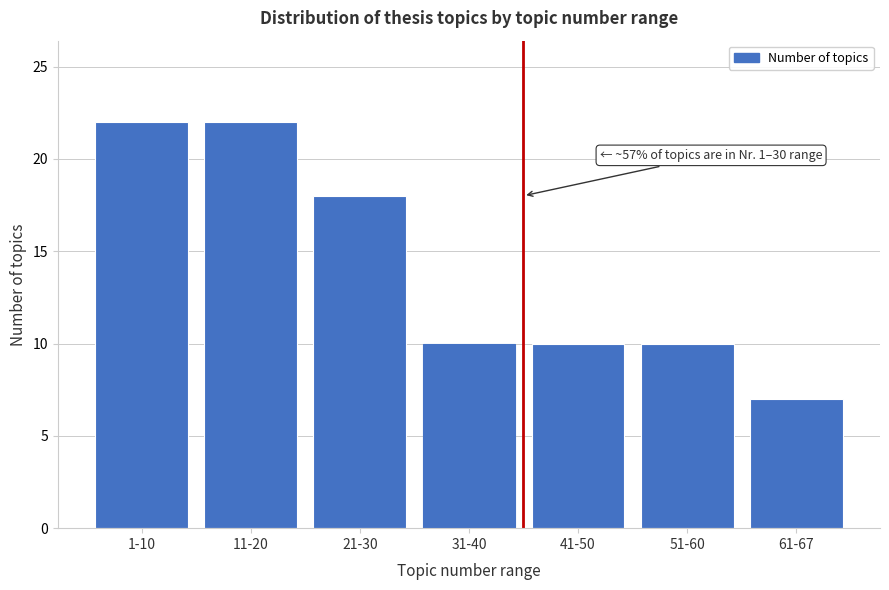

Reading right to left, extract all data points from this chart.

7	10	10	10	18	22	22